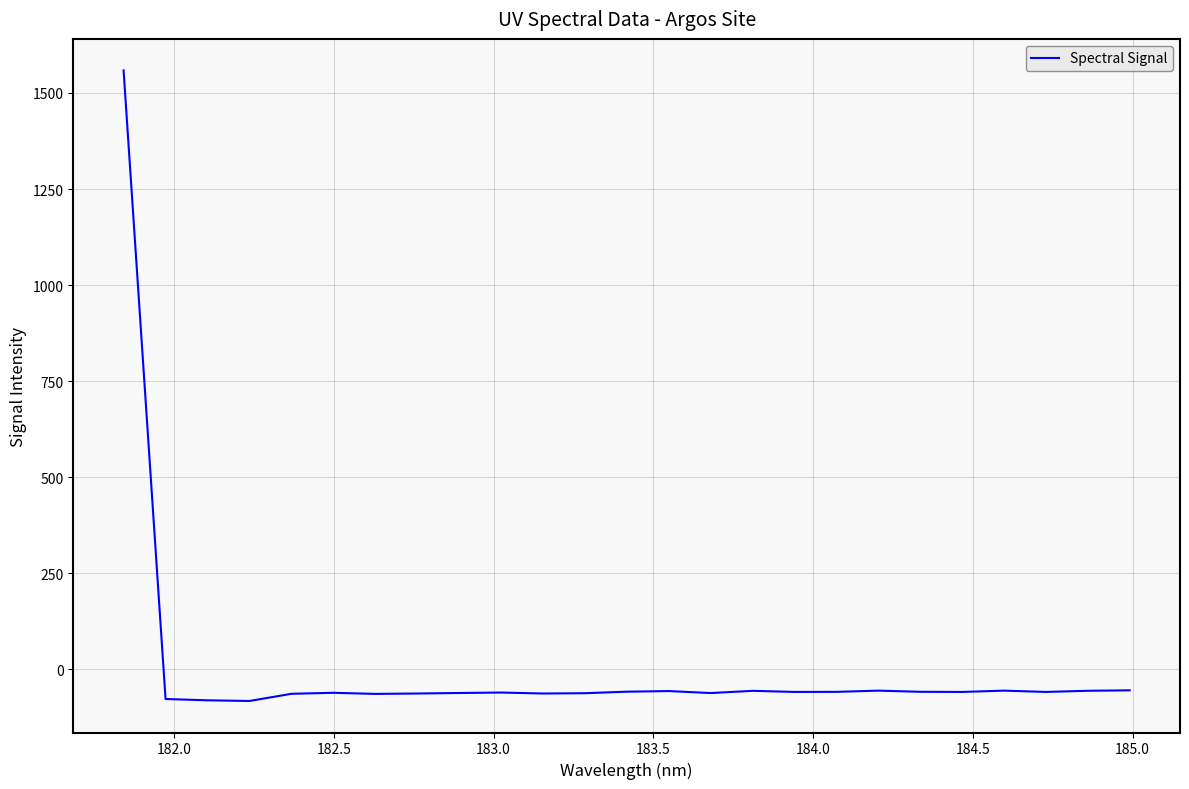

What is the greatest value displayed?

1558.8